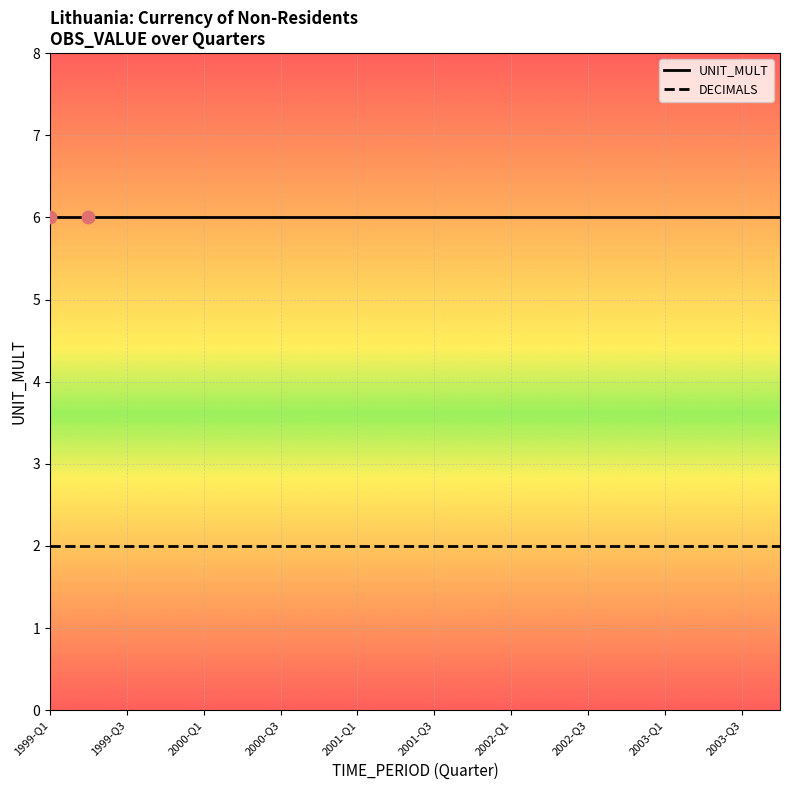

At which category is the sum across all series the highest?

1999-Q1